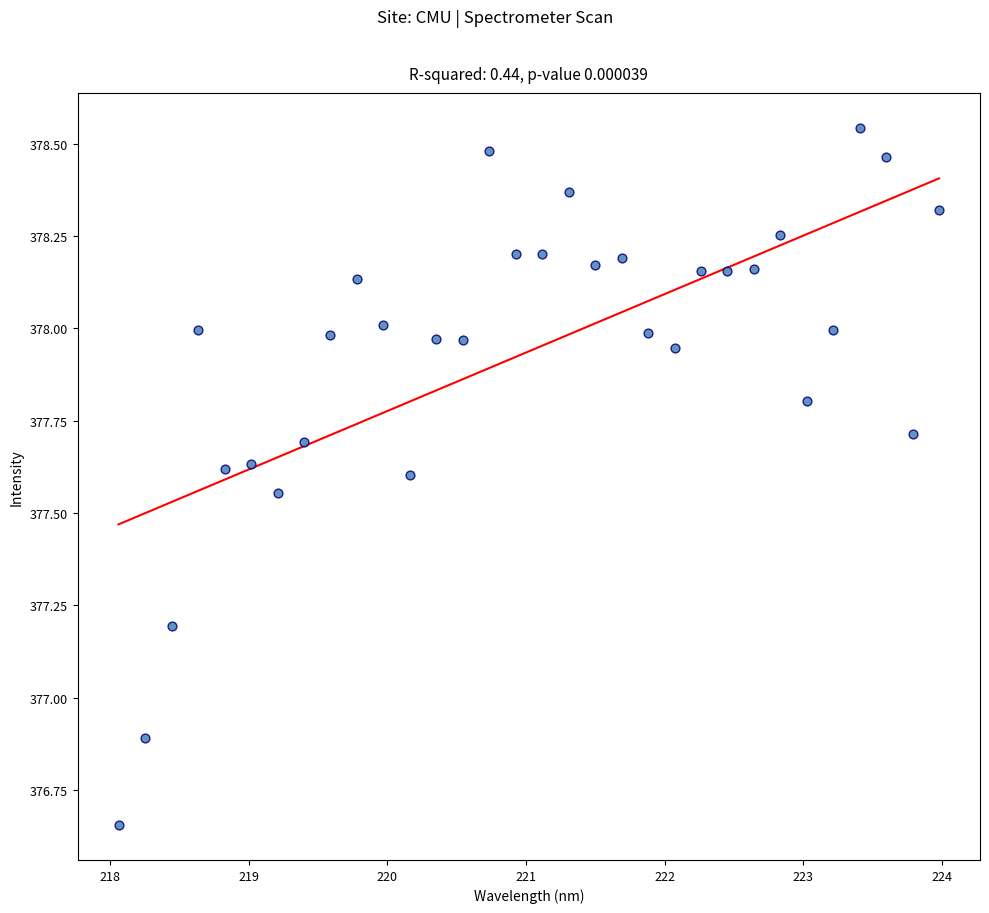

What is the range of Y values (max minus min)?

1.9